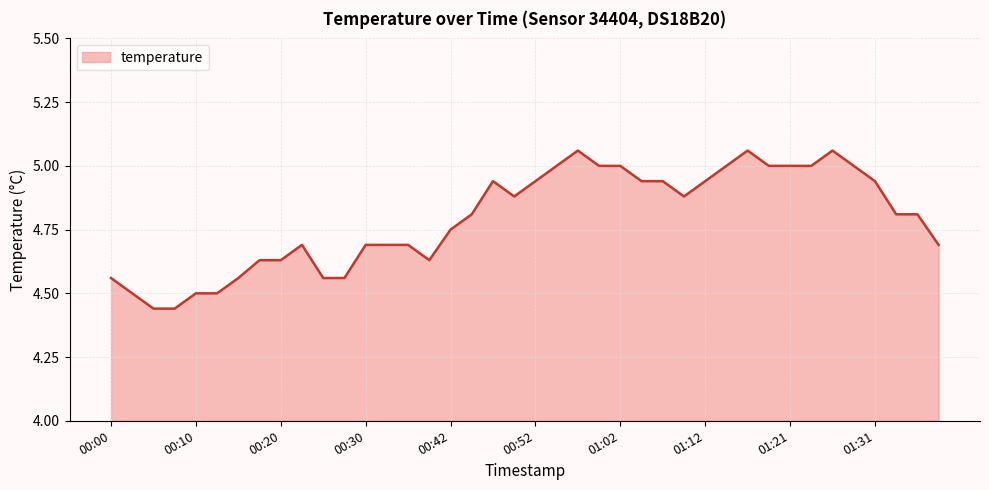

What is the difference between the maximum and minimum values?

0.6